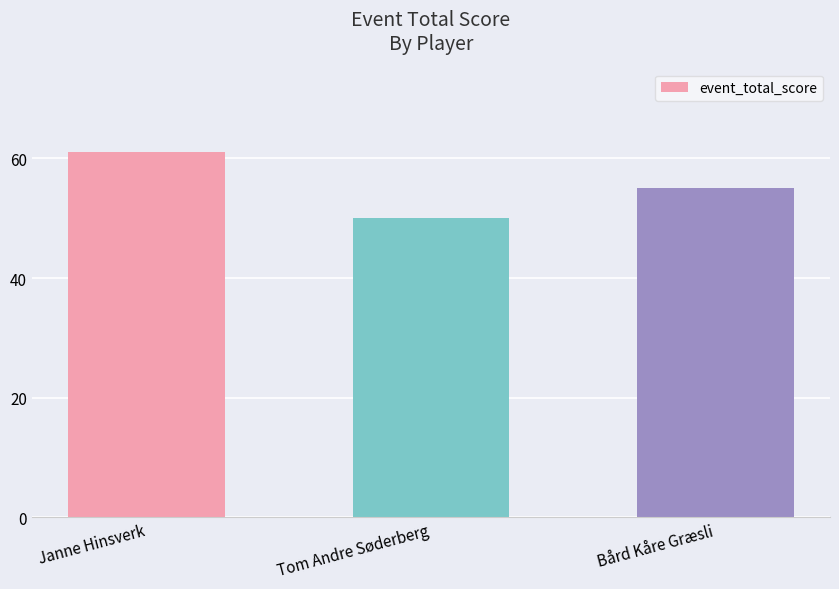

Where is the data nearest to the value 55?

Bård Kåre Græsli